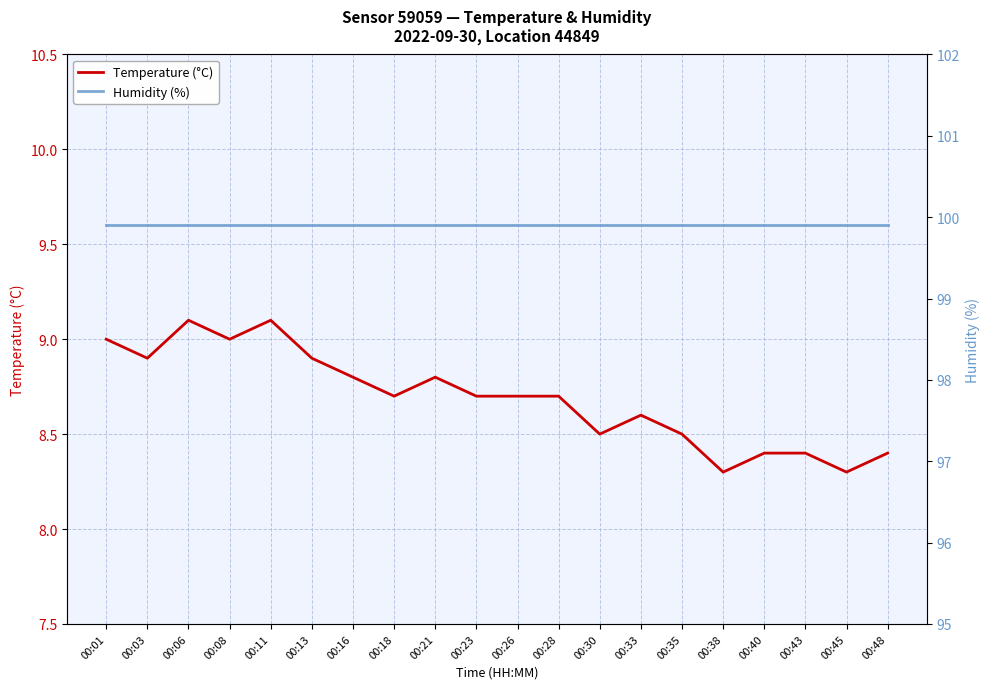

The Temperature (°C) series shows 15.6 at 00:28. True or false?

False